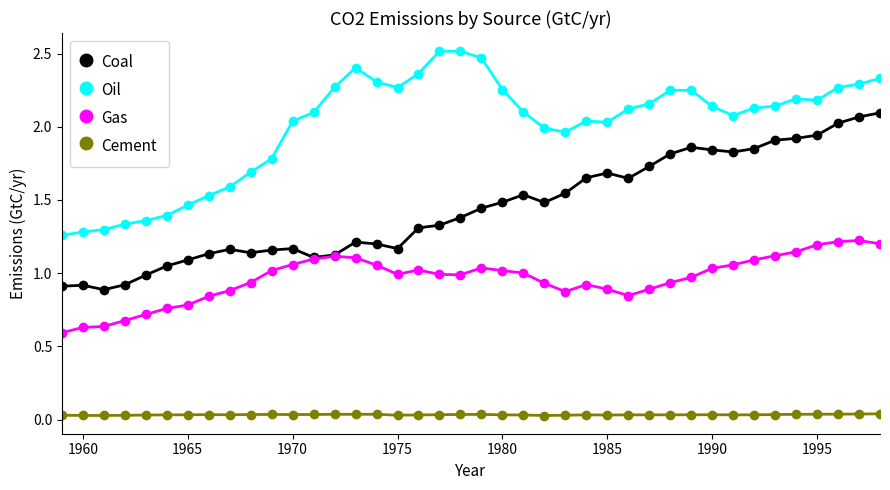

At how many categories does at least one series exceed 0?

40